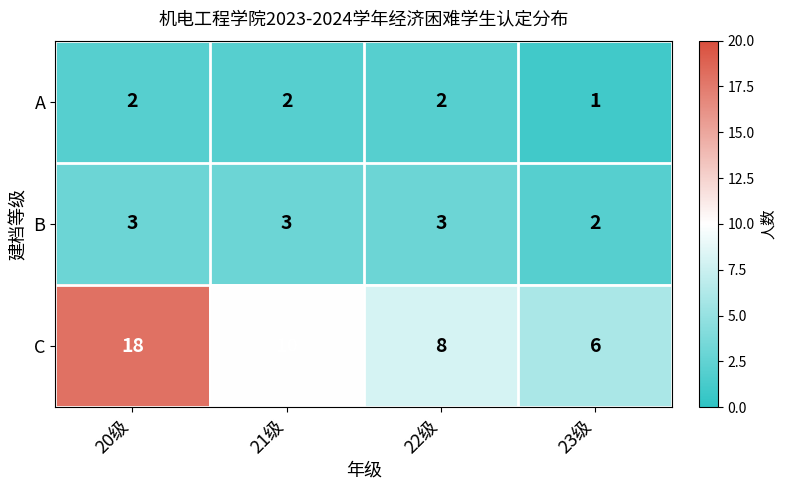

What is the difference between the highest and lowest values at 23级?

5